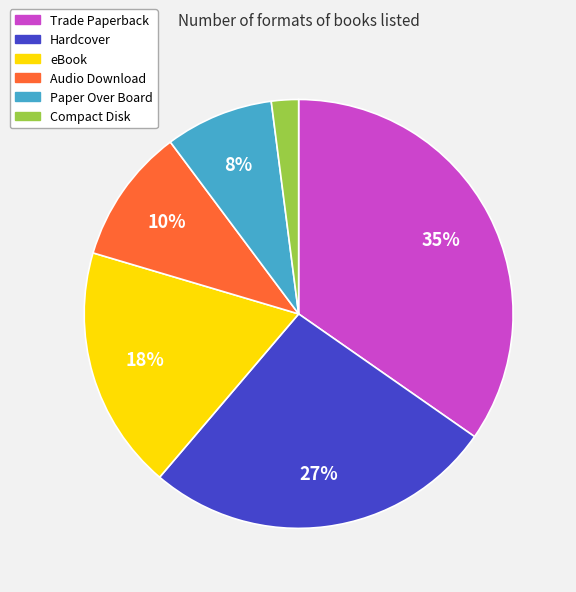

Is it true that Hardcover is 27% of the pie?

True